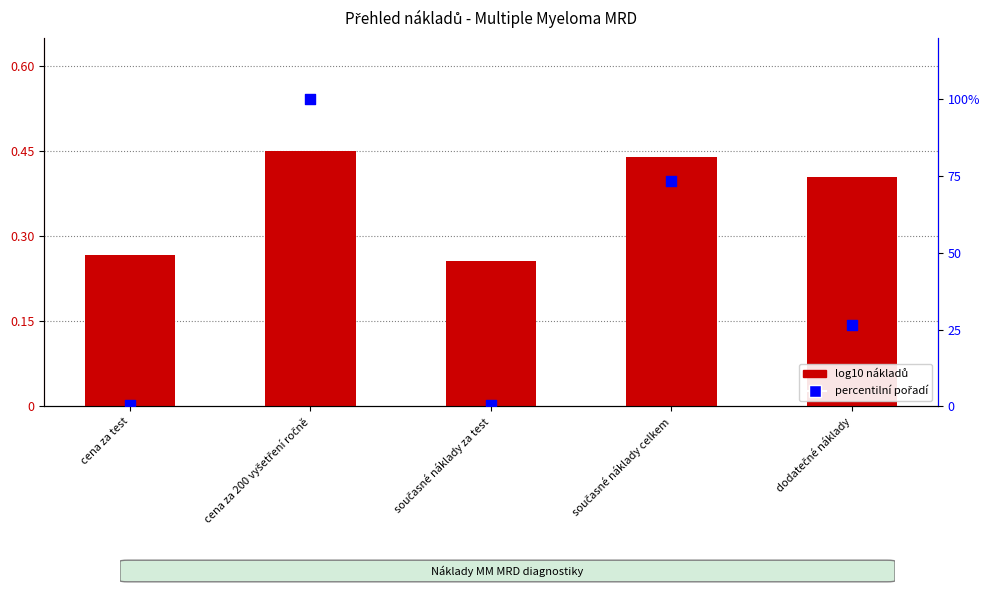

What are all the series names shown in the legend?

log10 nákladů, percentilní pořadí